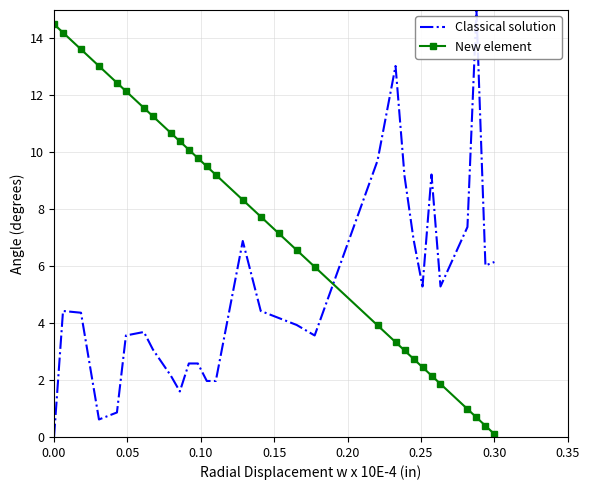

What is the highest value of the Classical solution series?

15.0